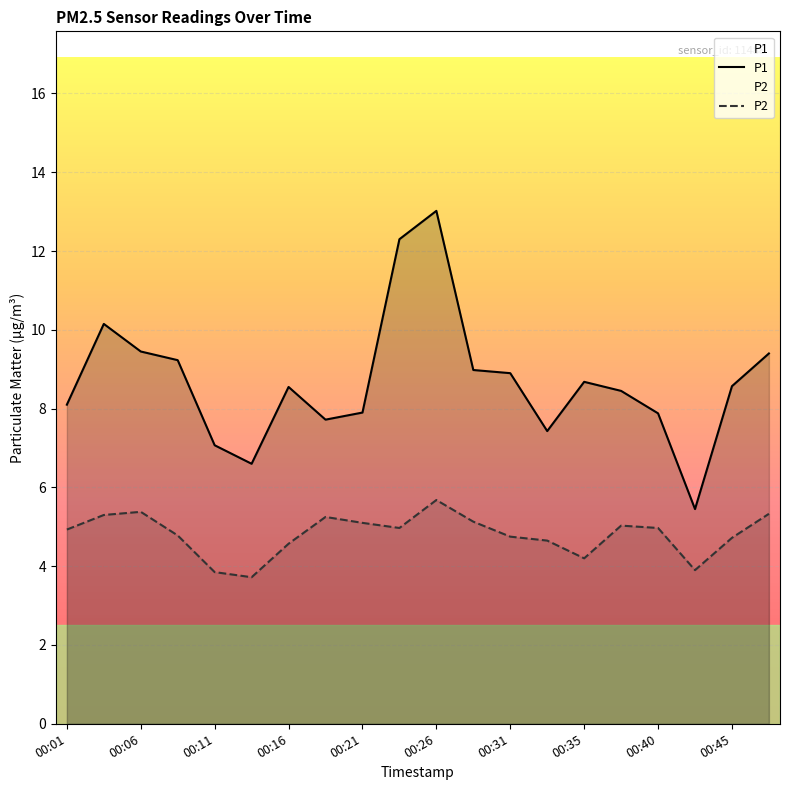

At which category is the sum across all series the highest?

00:26